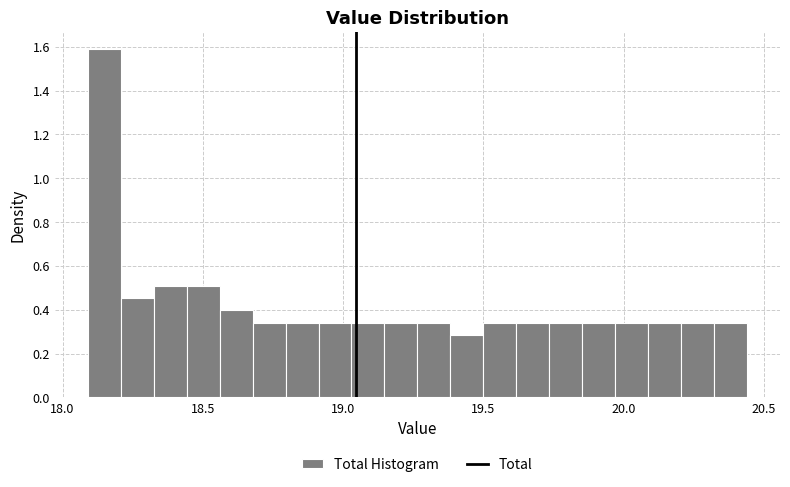

Around what value on the x-axis is the tallest bar? Give the approximate position of its centre, as read against the axis.

18.15